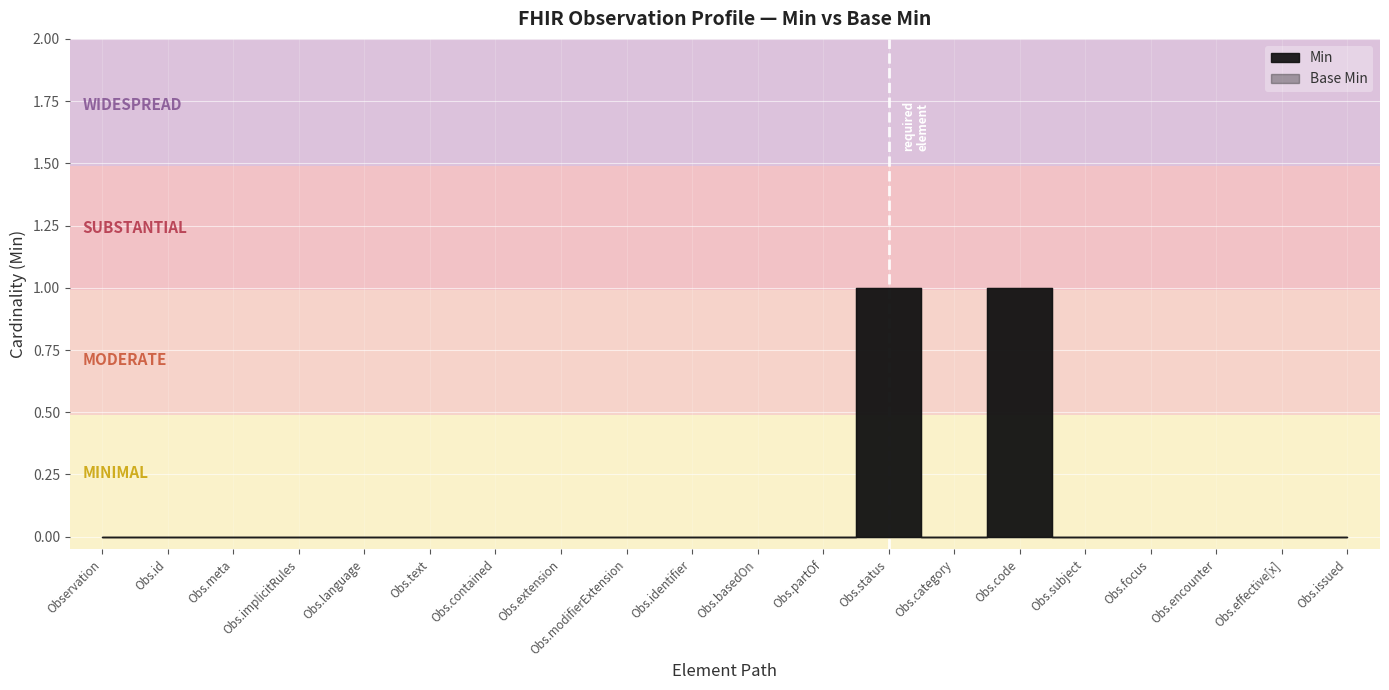

True or false: Min and Base Min intersect in this chart.

False